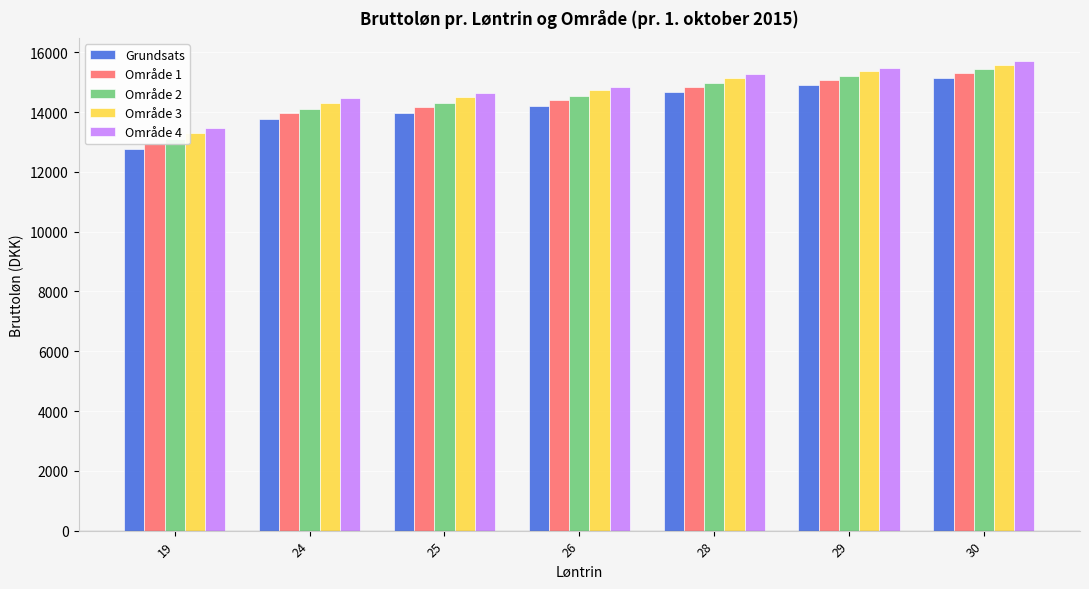

What is the minimum value for Område 2?

13106.8